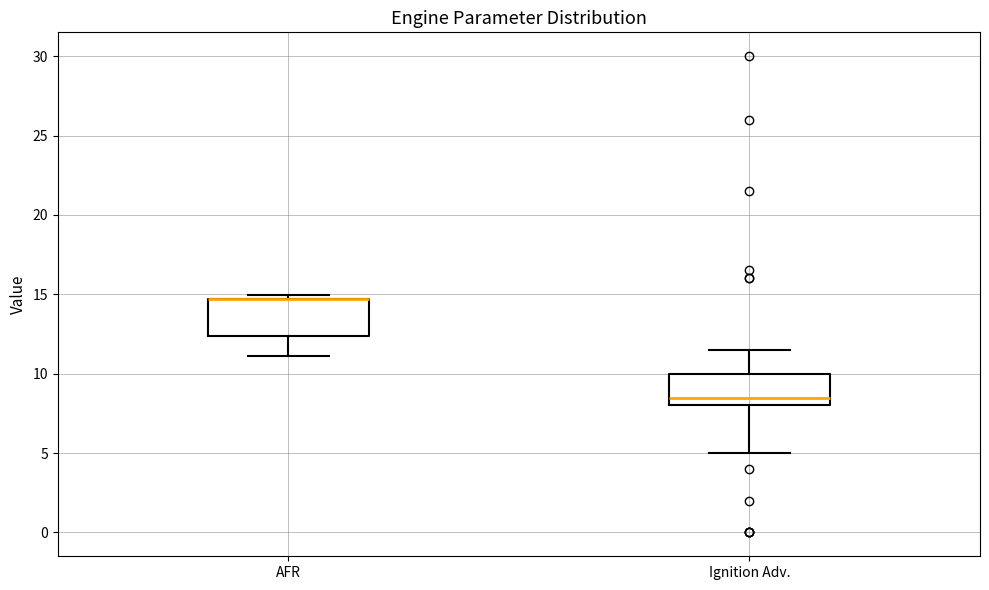

Reading left to right, read every box against the y-axis: the position of its median line, the range the box covers, and the ends of its whiskers. The values are not printed on the chart, so give them approximately, as read against the axis.

AFR: median 14.5 (drawn on the box's upper edge), box 12.5 to 14.5, whiskers 11.0 to 15.0
Ignition Adv.: median 8.5, box 8.0 to 10.0, whiskers 5.0 to 11.5